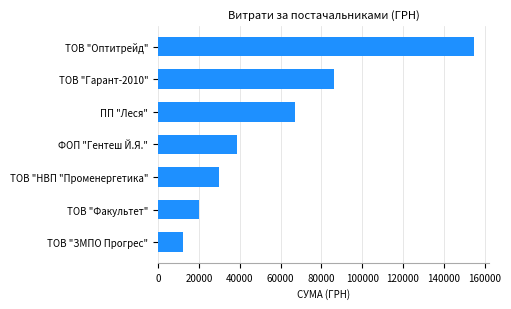

The value at ТОВ "ЗМПО Прогрес" is 12147.0. True or false?

True